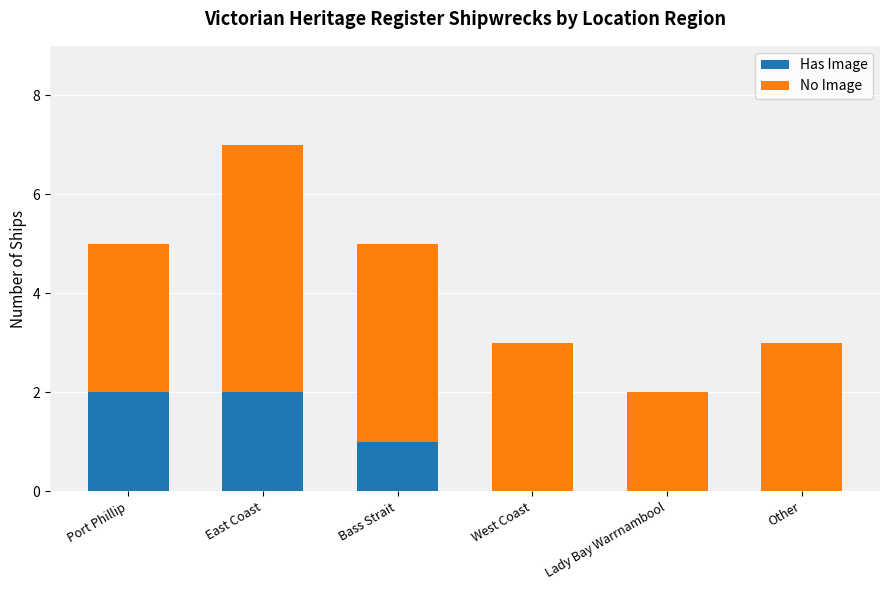

Is it true that Has Image equals 0 at Lady Bay Warrnambool?

True